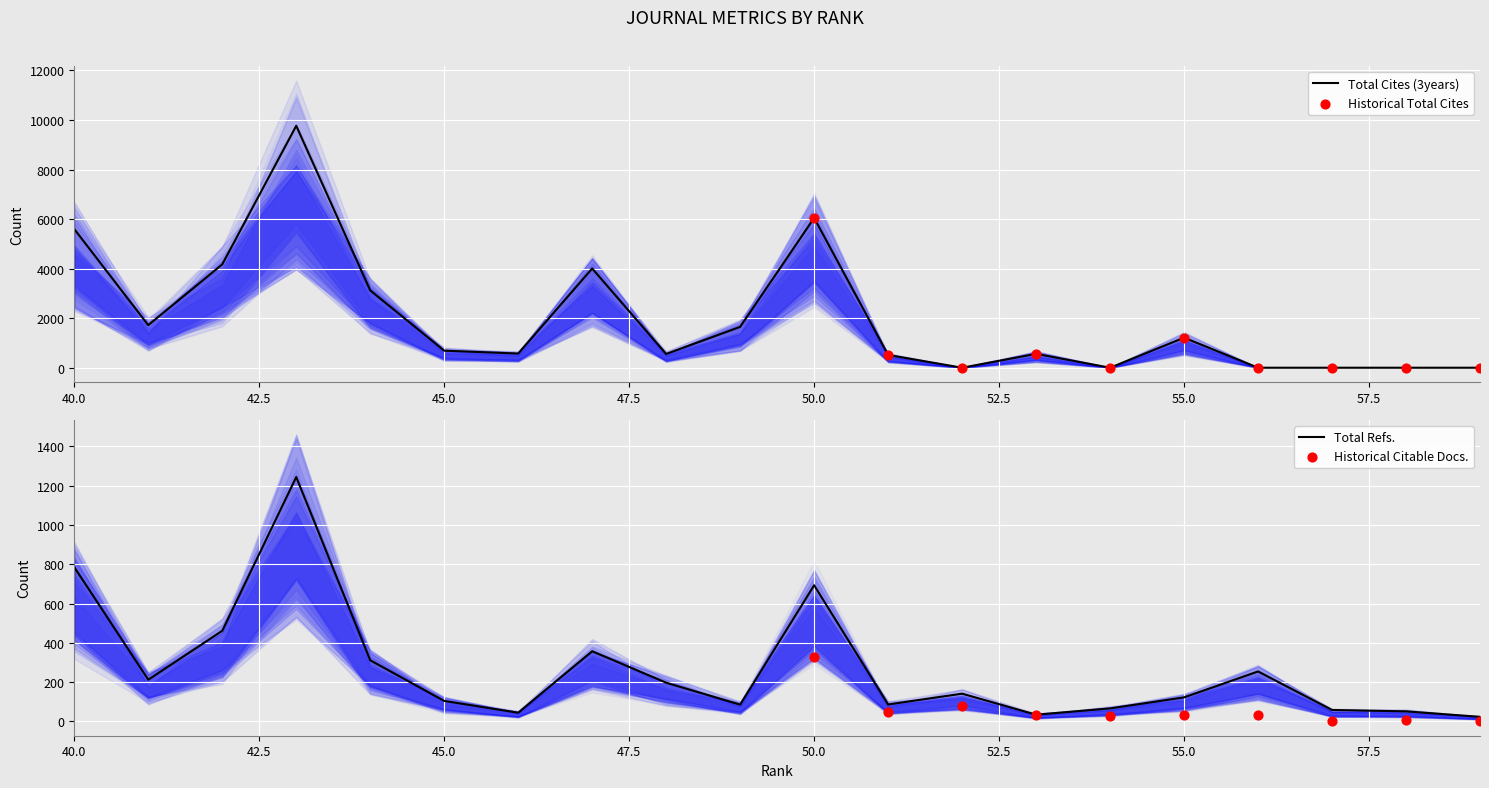

At how many categories does at least one series exceed 7772?

1